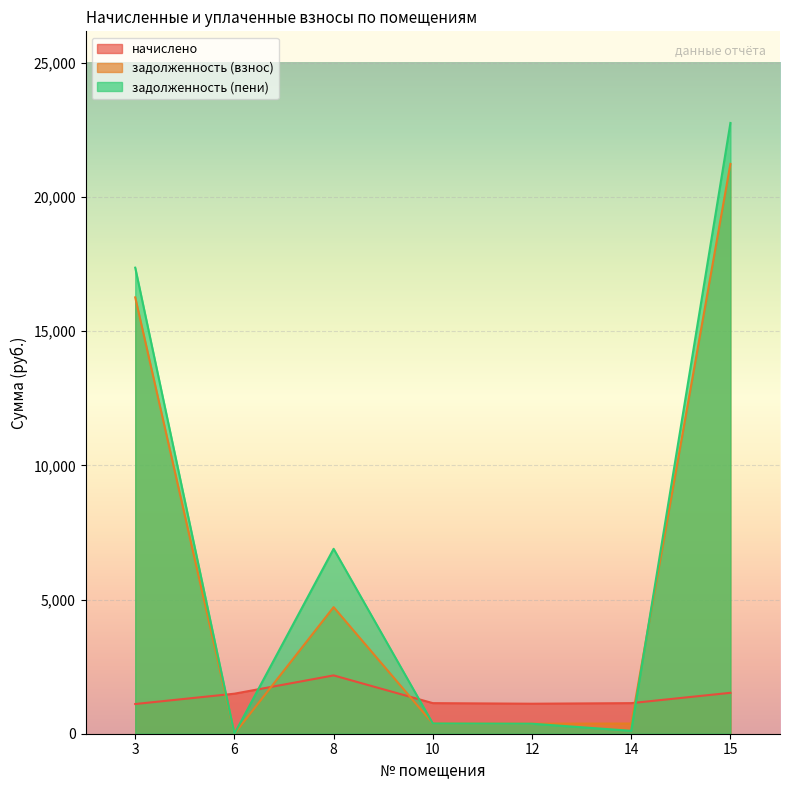

After their last crossing, which series has the higher values: задолженность (пени) or начислено?

задолженность (пени)